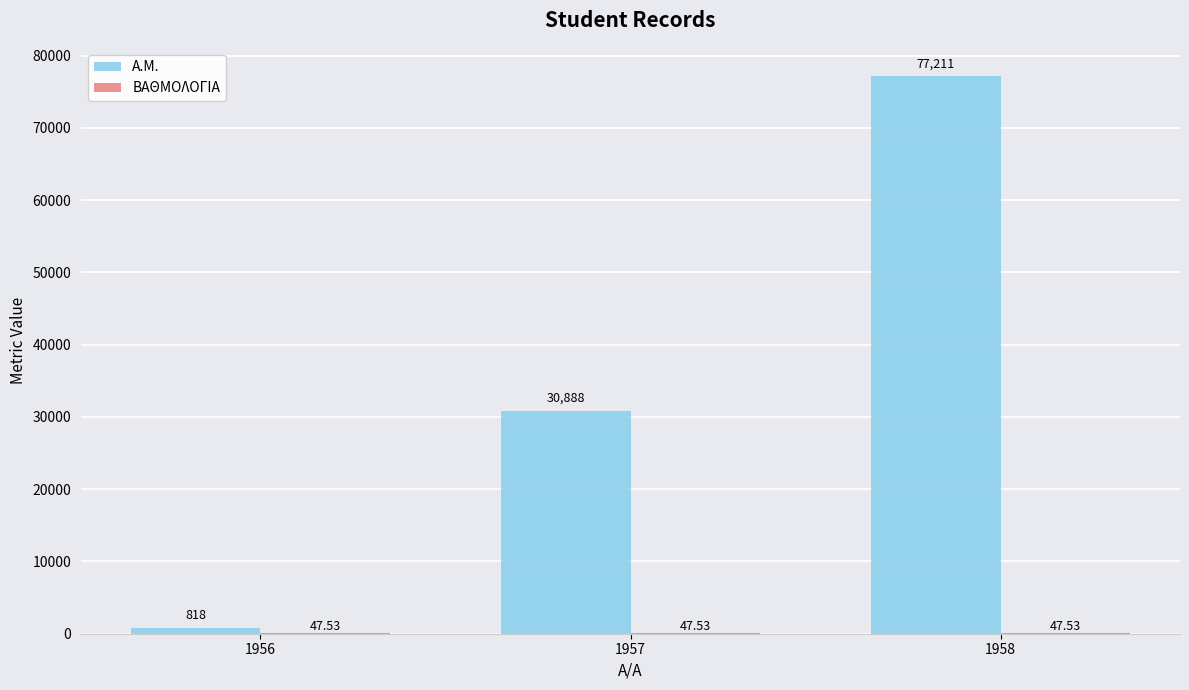

What is the sum of the Α.Μ. values at 1956 and 1958?

78029.0